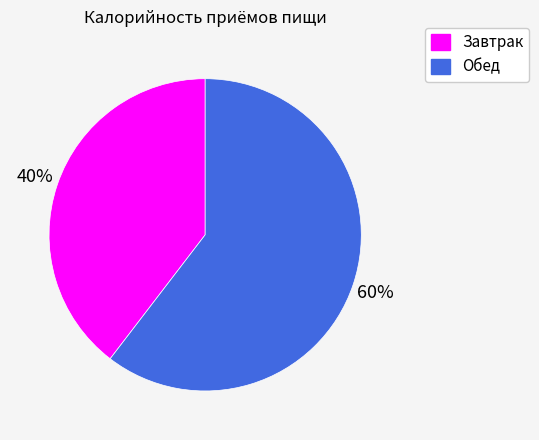

To the nearest percent, what is the average slice percentage?

50%